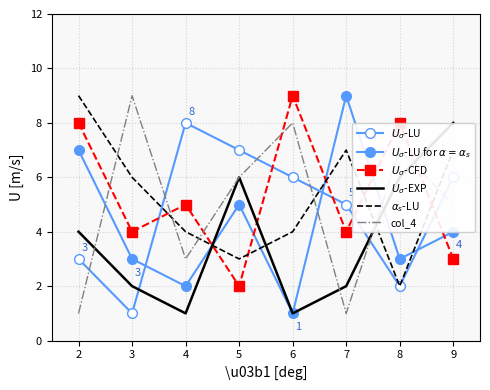

True or false: $U_{\sigma}$-CFD and col_4 cross at least once.

True